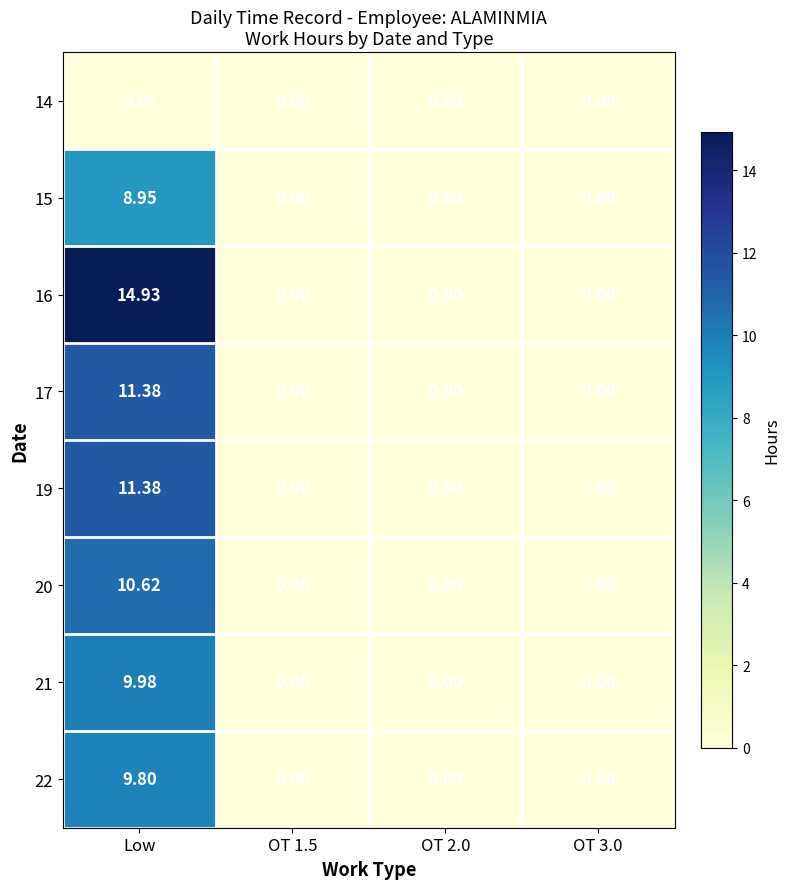

At which category does the chart reach its peak across all series?

Low